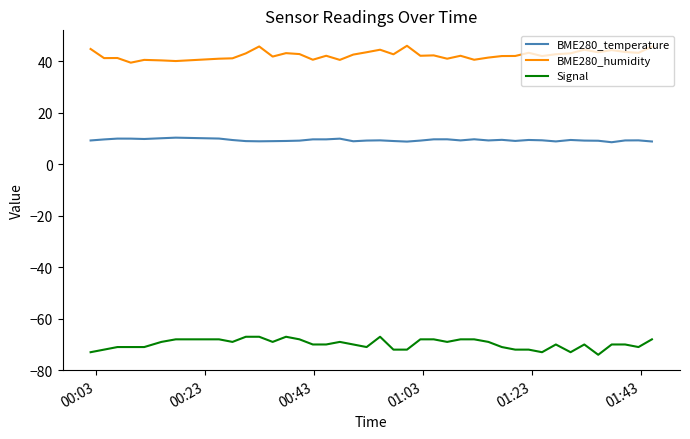

Rank the series by their average value, from highest to lowest.

BME280_humidity, BME280_temperature, Signal